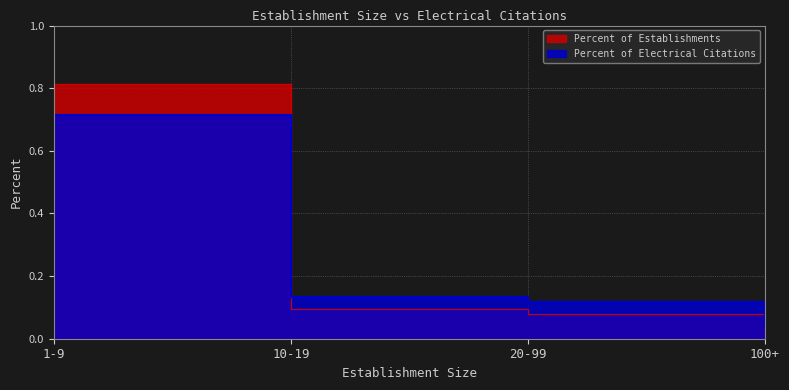

List the series in order of their peak value, highest first.

Percent of Establishments, Percent of Electrical Citations